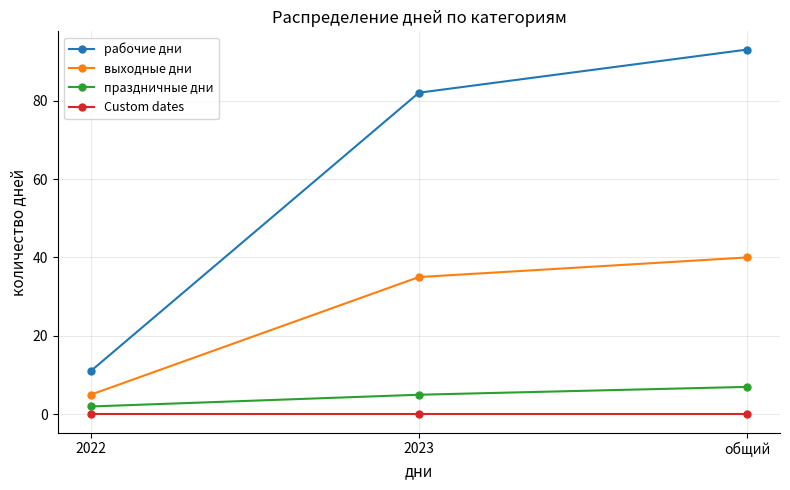

What is the spread (max minus min) of values at 2023?

82